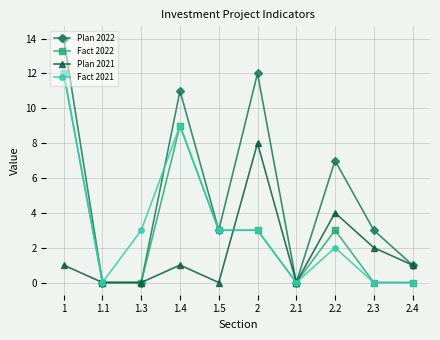

The Fact 2022 series shows 9 at 1.4. True or false?

True